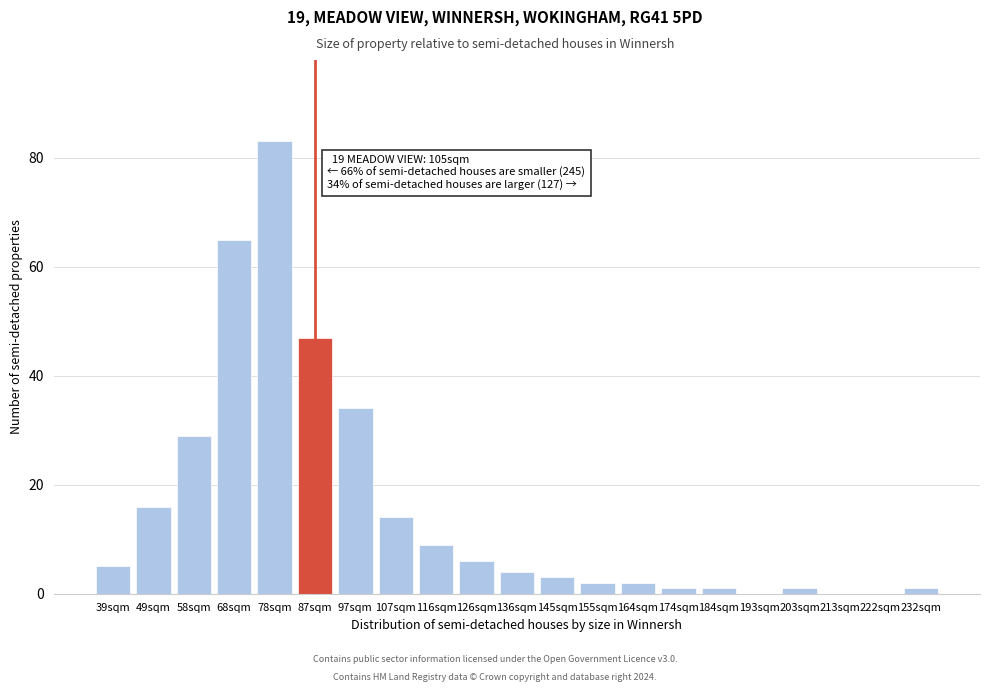

Reading left to right, transcribe all the data shown in this chart.

39sqm=5	49sqm=16	58sqm=29	68sqm=65	78sqm=83	87sqm=47	97sqm=34	107sqm=14	116sqm=9	126sqm=6	136sqm=4	145sqm=3	155sqm=2	164sqm=2	174sqm=1	184sqm=1	193sqm=0	203sqm=1	213sqm=0	222sqm=0	232sqm=1